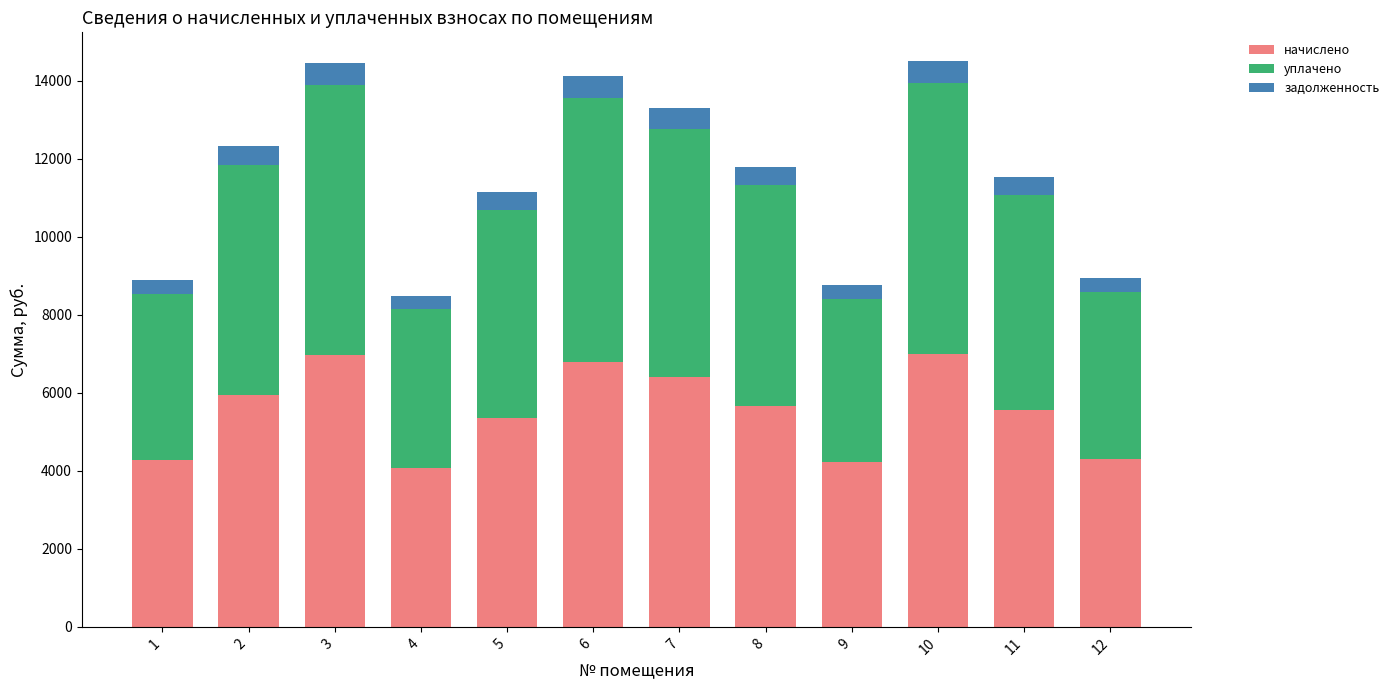

What is the difference between the maximum and minimum values in the начислено series?

2897.2